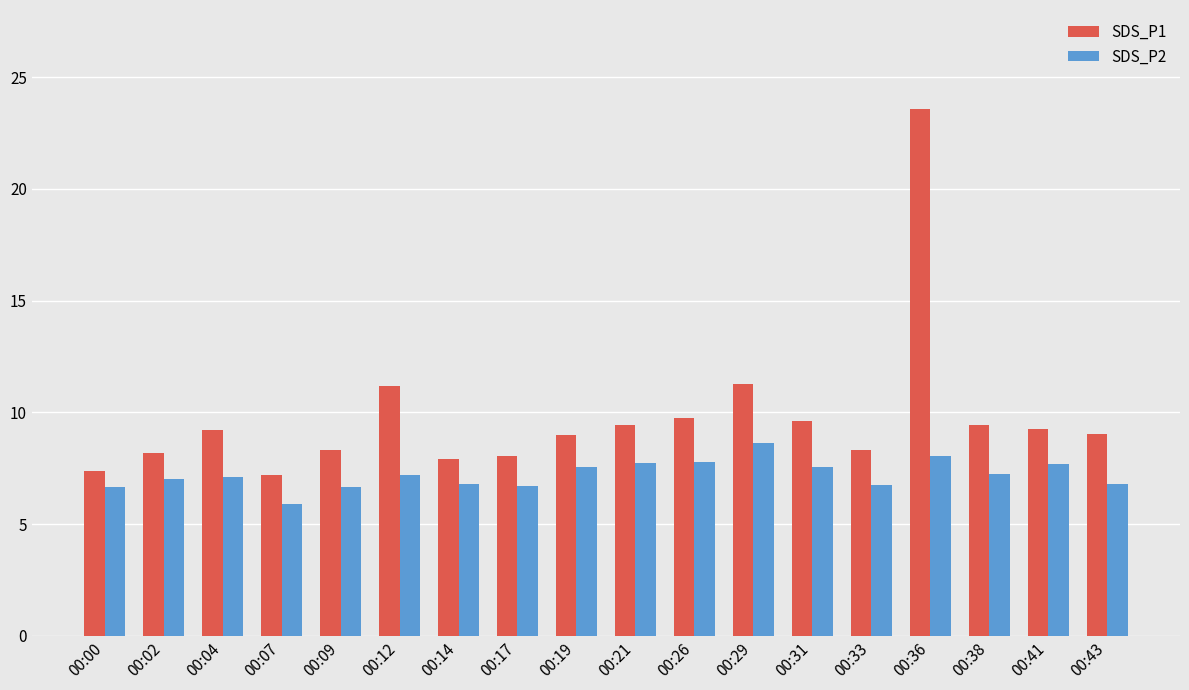

What is the value of the SDS_P2 bar at the 5th from the left?

6.7